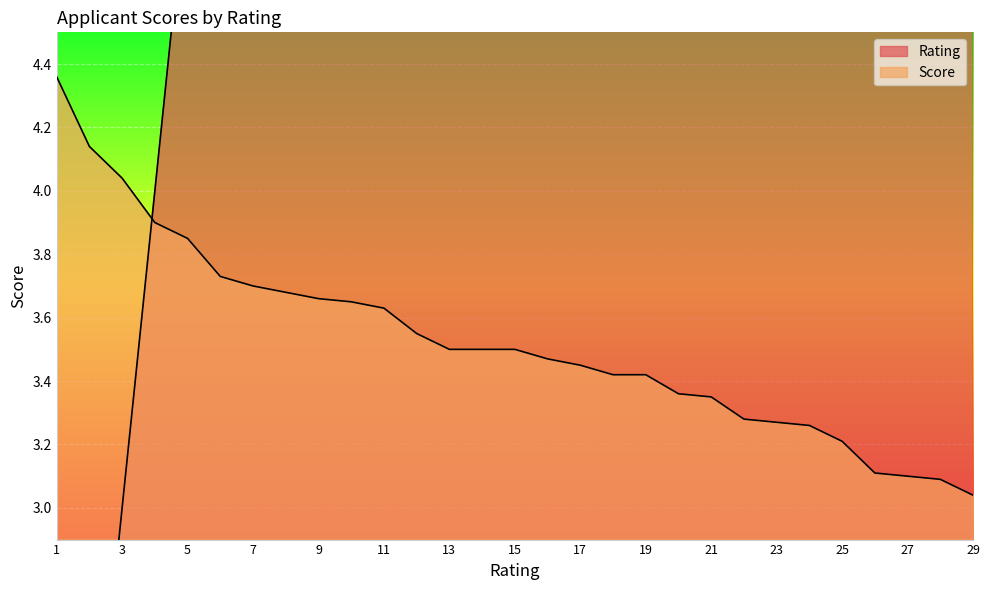

Where do Score and Rating first cross each other?

3 and 4